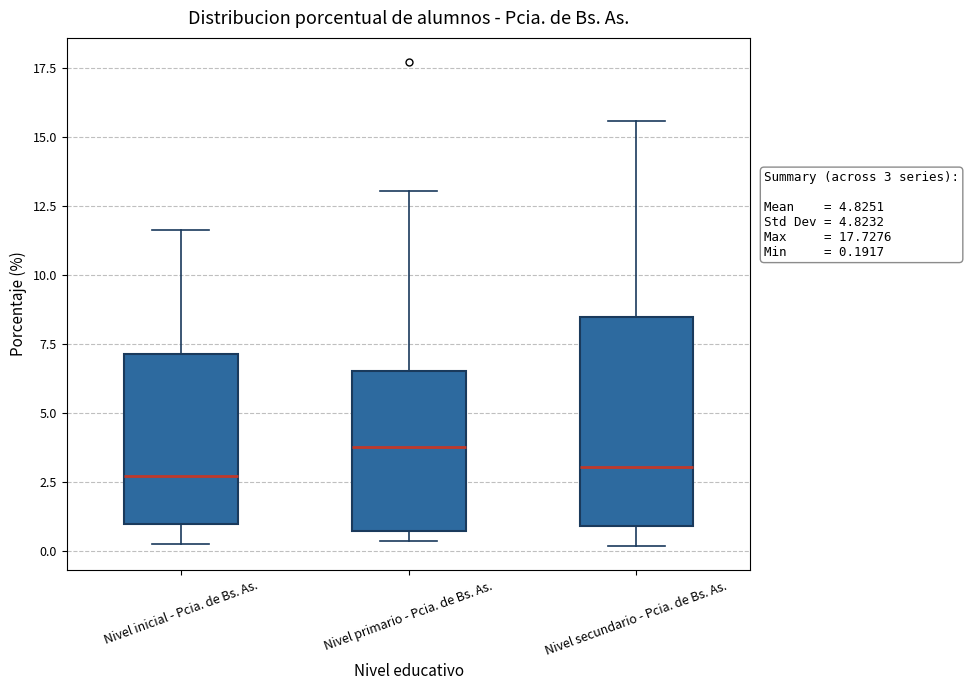

Comparing the boxes themselves (not the whiskers), which one is the tallest?

Nivel secundario - Pcia. de Bs. As.